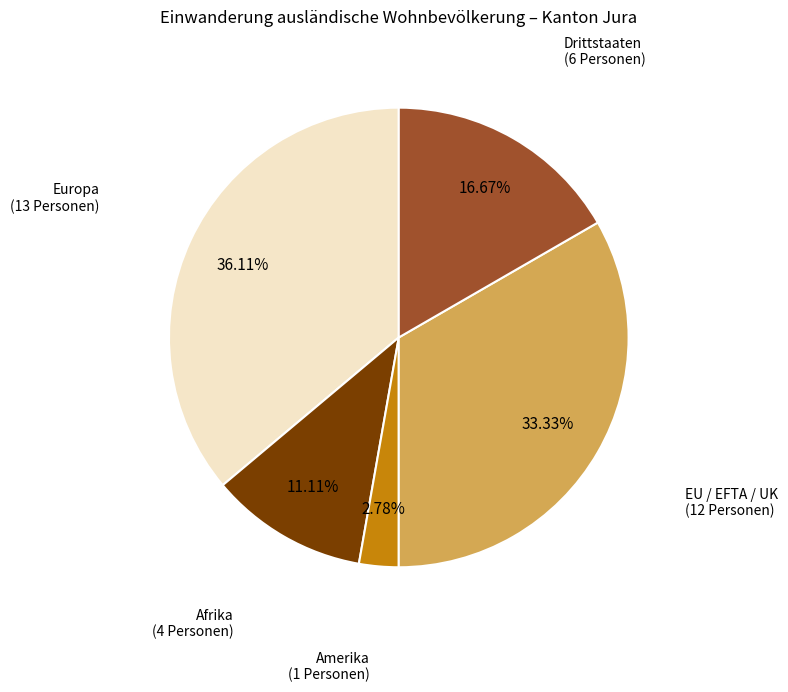

To the nearest percent, what is the average slice percentage?

20%